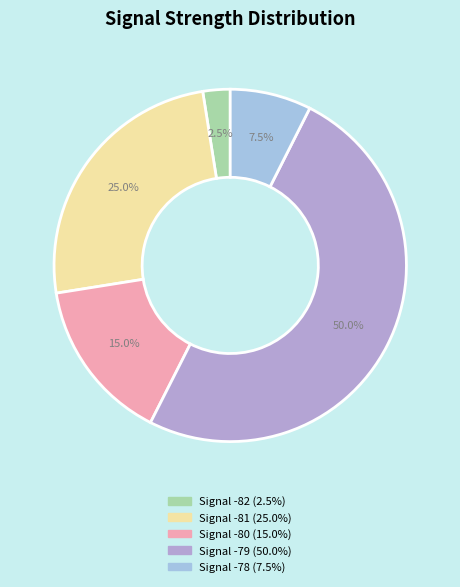

Count the number of slices in the pie.

5